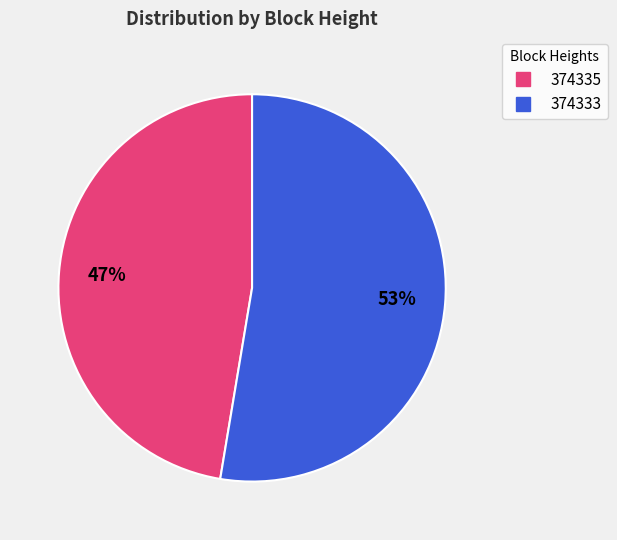

How many segments does this pie chart have?

2